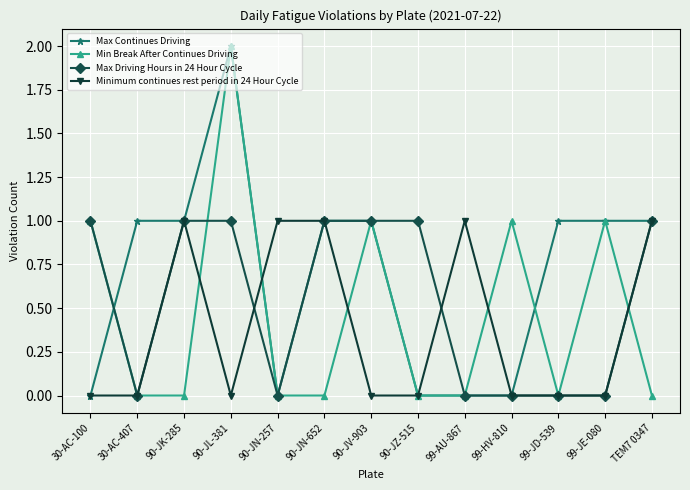

How many categories are shown in the chart?

13